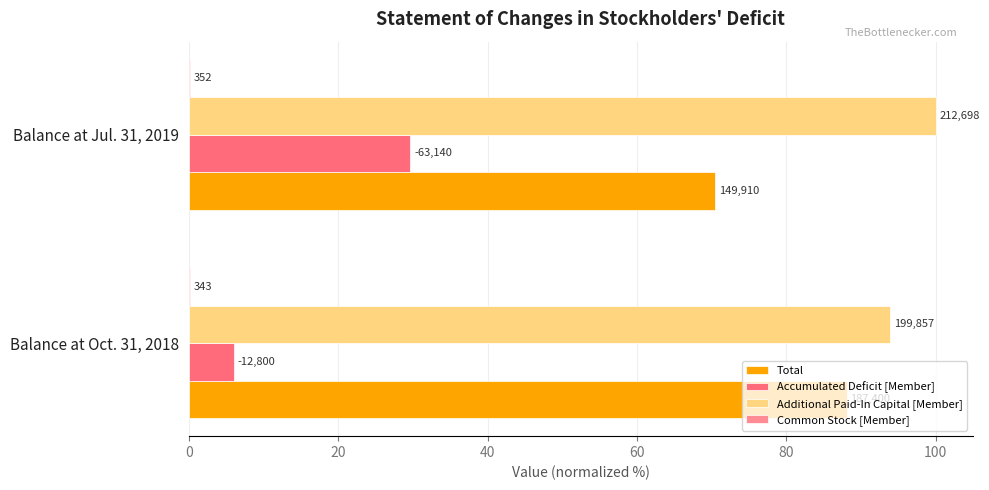

How many groups of bars are there?

2